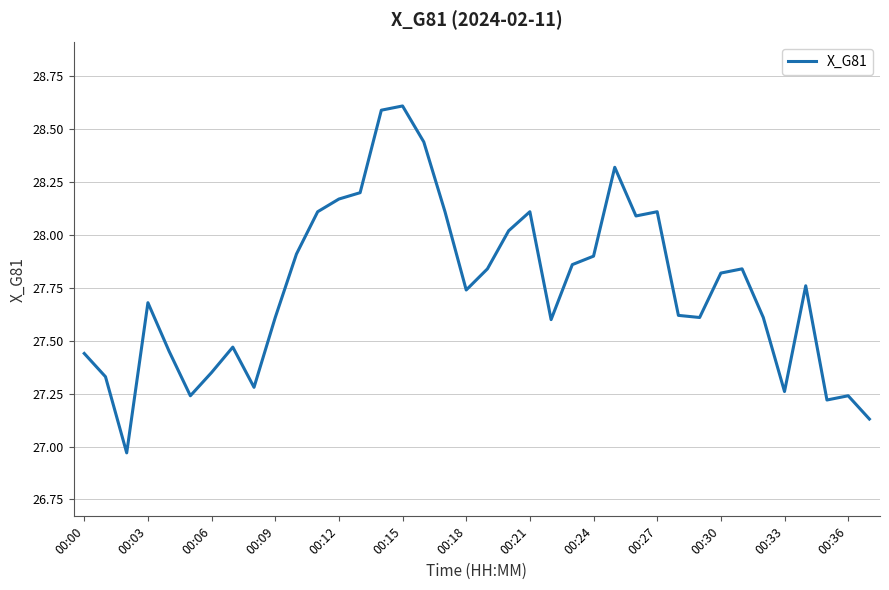

What is the greatest value displayed?

28.6